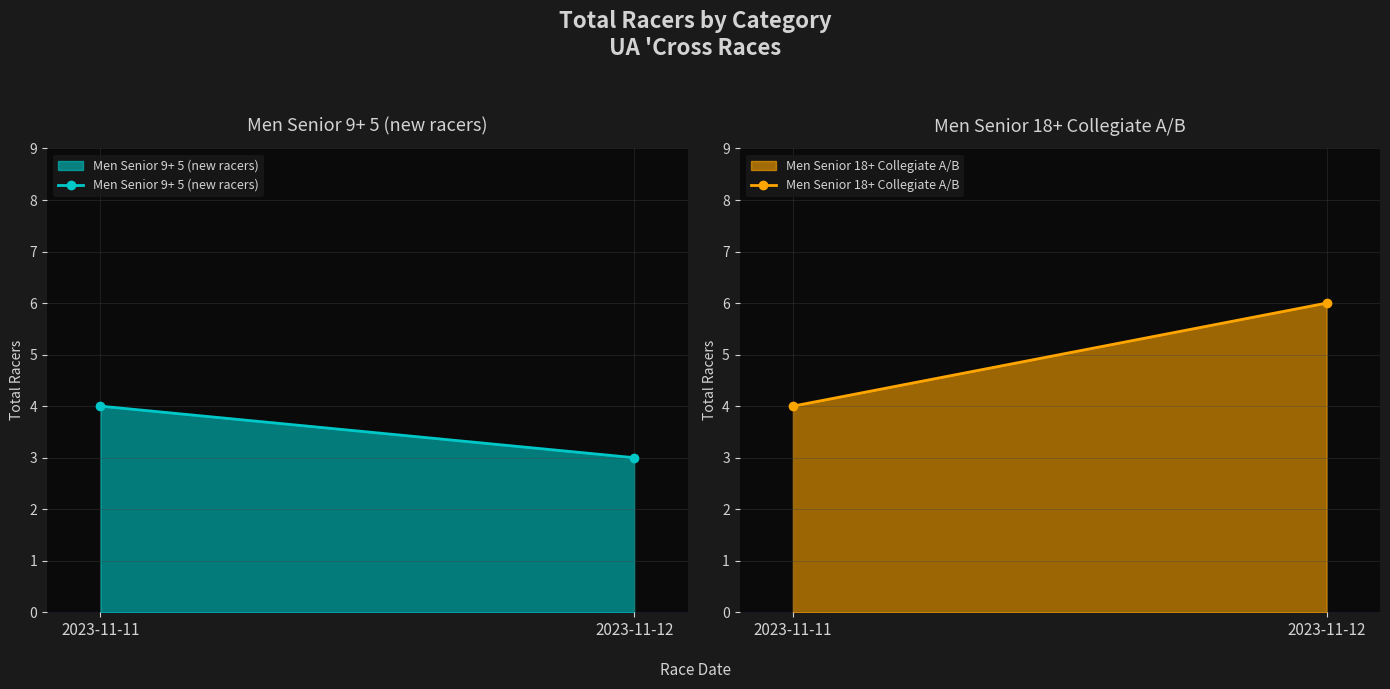

Reading left to right, extract all data points from this chart.

Men Senior 9+ 5 (new racers): 2023-11-11=4	2023-11-12=3
Men Senior 18+ Collegiate A/B: 2023-11-11=4	2023-11-12=6